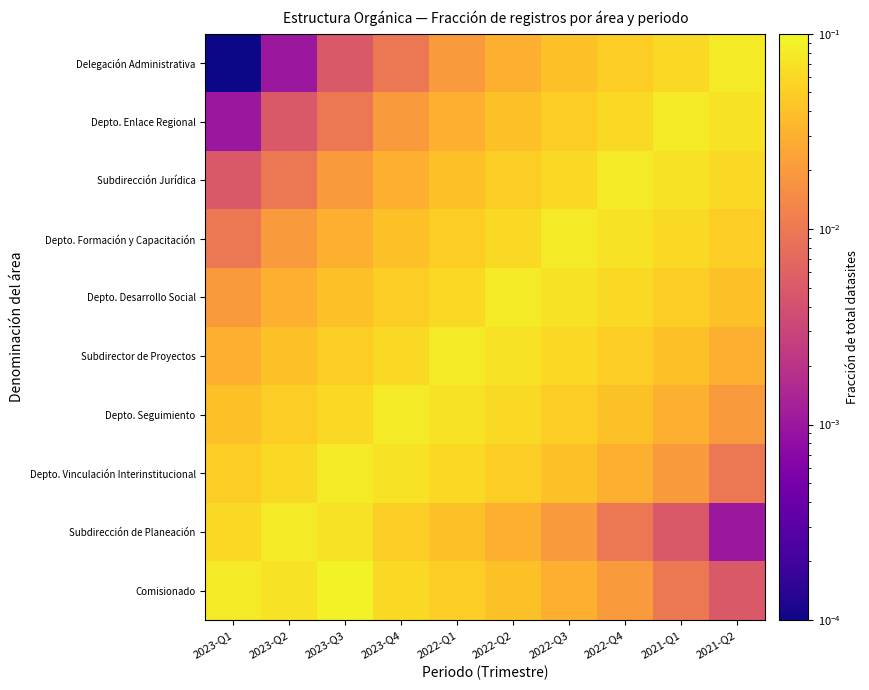

At 2022-Q1, list the series in order from largest to smallest.

Subdirector de Proyectos, Depto. Seguimiento, Depto. Vinculación Interinstitucional, Depto. Desarrollo Social, Comisionado, Depto. Formación y Capacitación, Subdirección de Planeación, Subdirección Jurídica, Depto. Enlace Regional, Delegación Administrativa